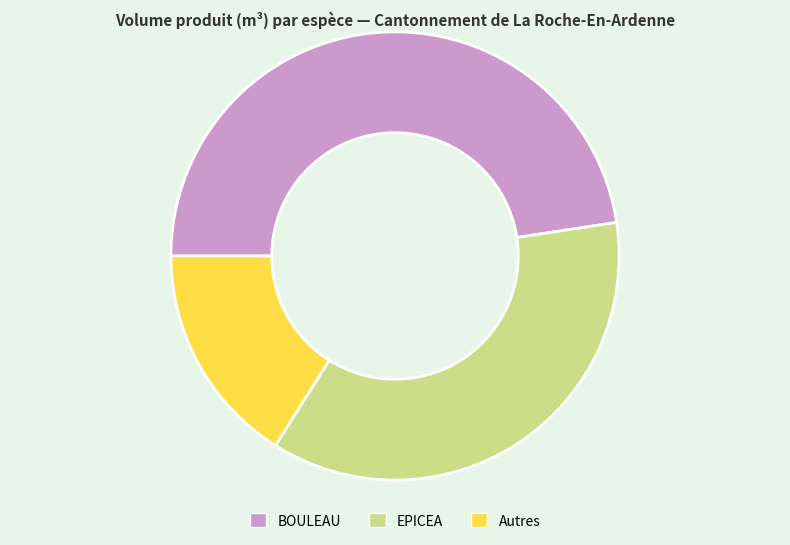

Count the number of slices in the pie.

3